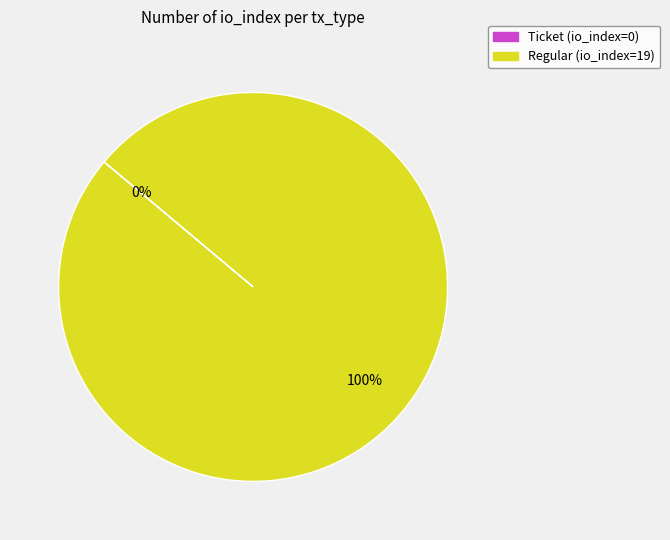

Rank the categories by value from highest to lowest.

tx_type: Regular (io_index=19), tx_type: Ticket (io_index=0)